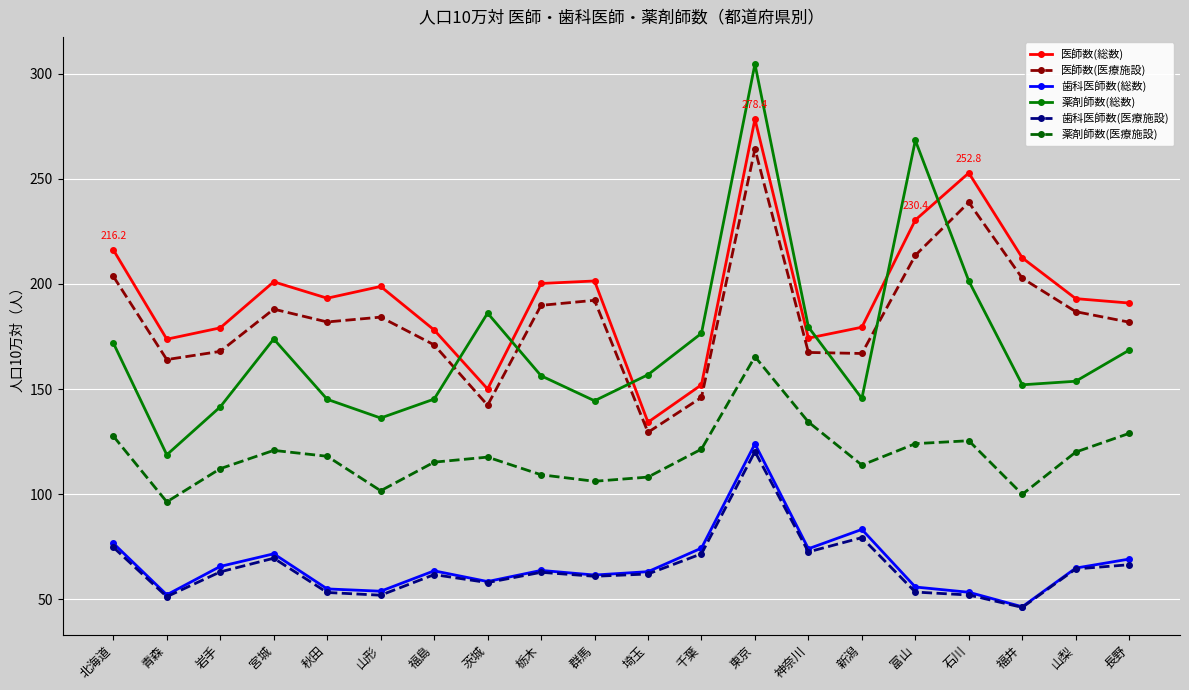

True or false: 医師数(総数) and 歯科医師数(総数) intersect in this chart.

False